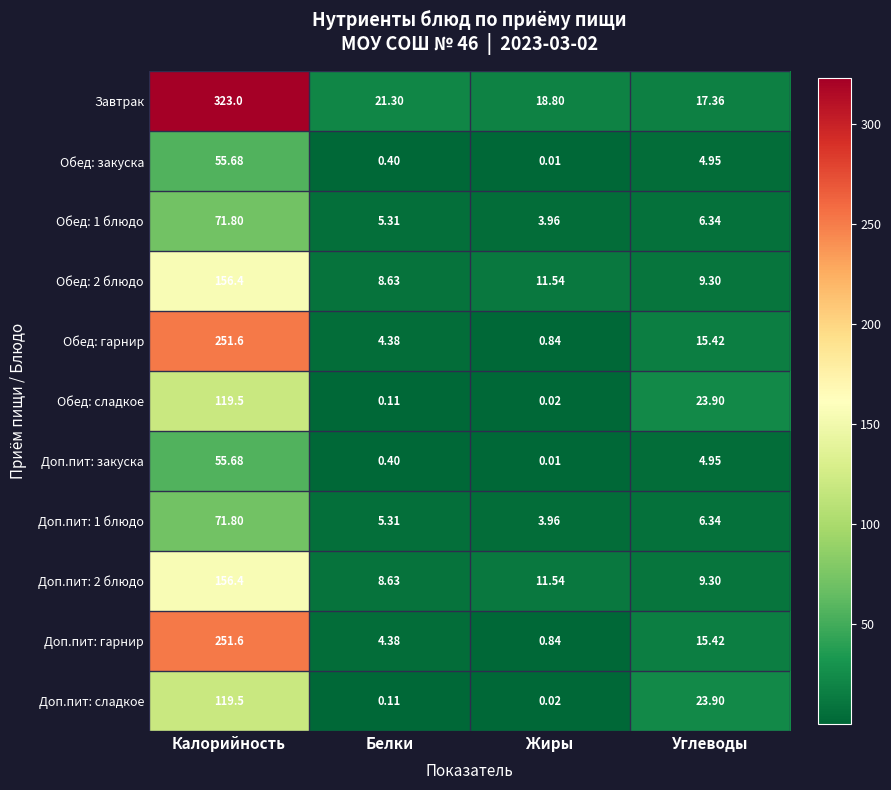

At which label is Доп.пит: сладкое closest to 59?

Углеводы